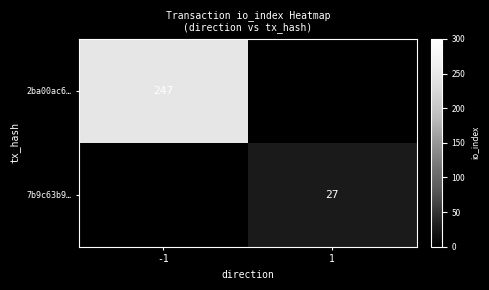

The 7b9c63b9… series shows 11 at 1. True or false?

False